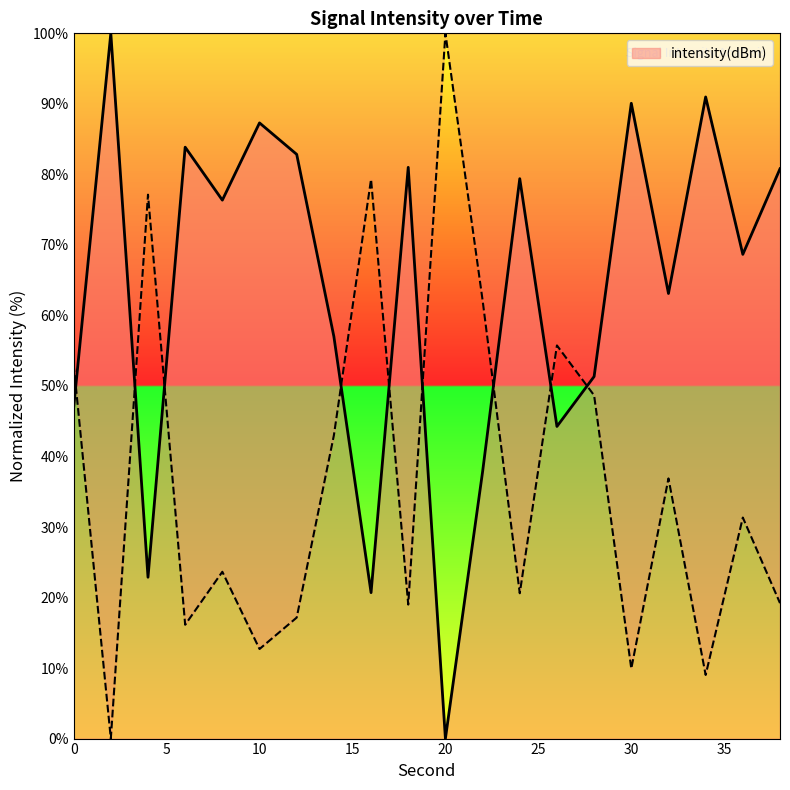

What is the difference between the values at 24 and 38?

1.4